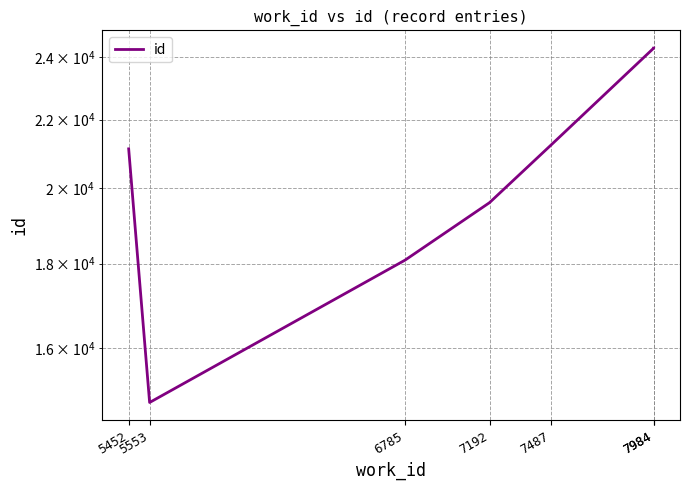

What is the minimum value shown in the chart?

14838